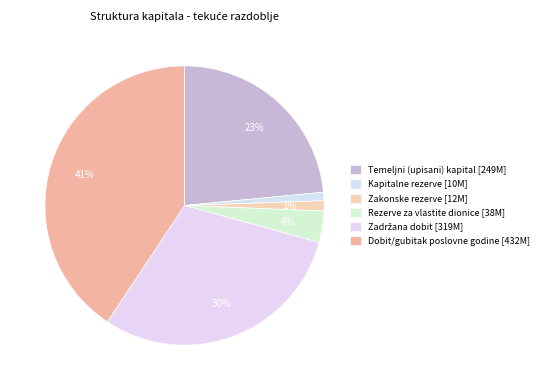

Which has a higher value, Zadržana dobit or Temeljni (upisani) kapital?

Zadržana dobit